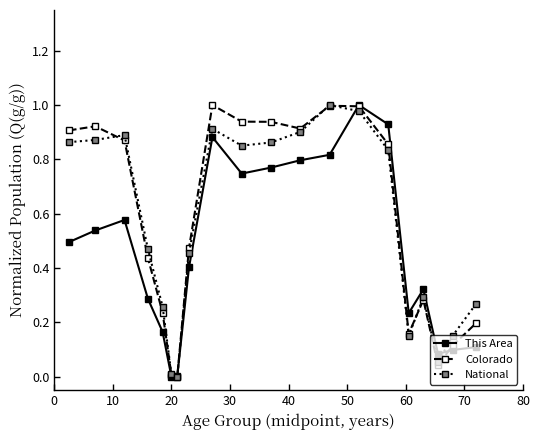

True or false: National has more than 1 interior local peaks.

True